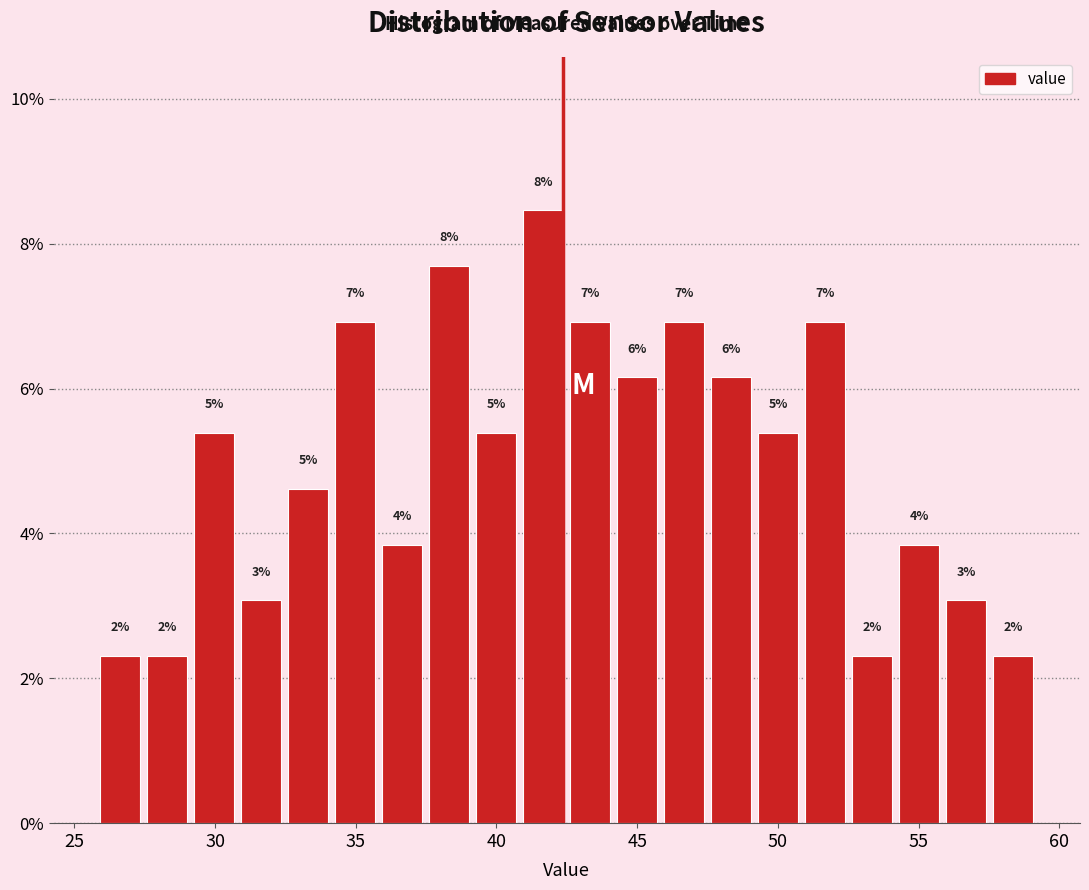

Around what value on the x-axis is the tallest bar? Give the approximate position of its centre, as read against the axis.

41.5